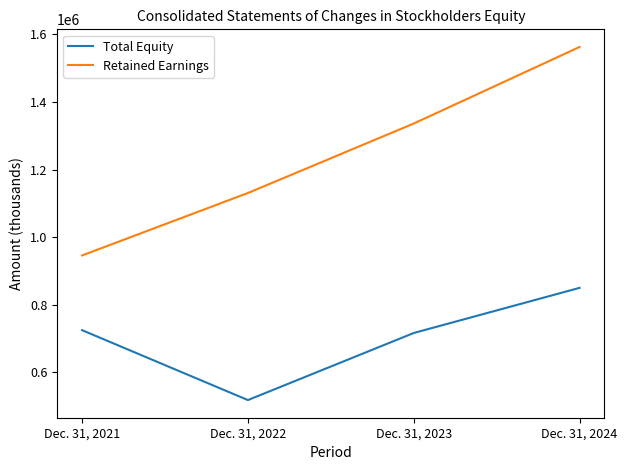

True or false: Retained Earnings has more than 2 interior local peaks.

False